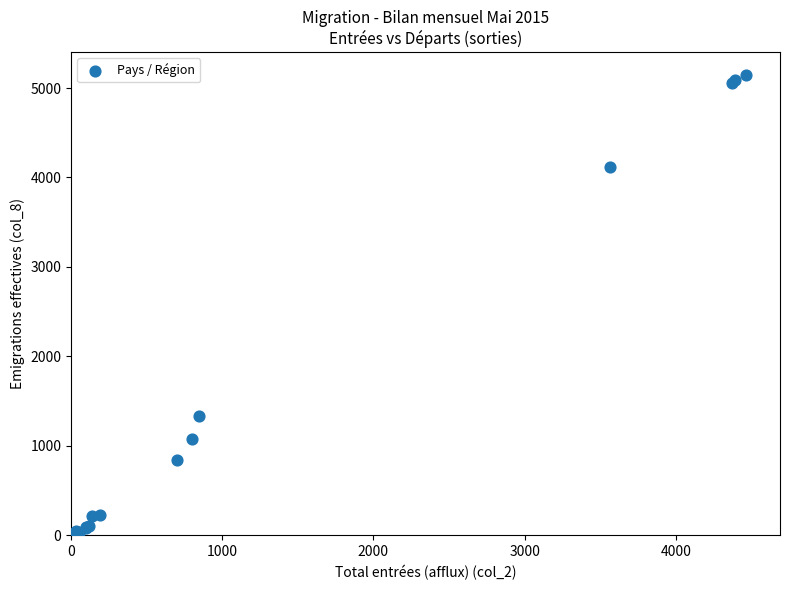

What Y value in the scatter plot is closest to 2571?

1337